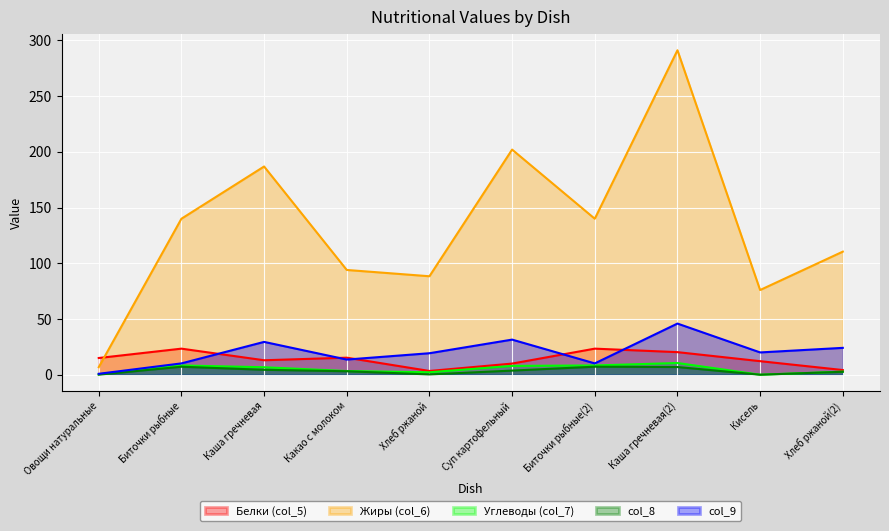

How many lines are shown in the chart?

5